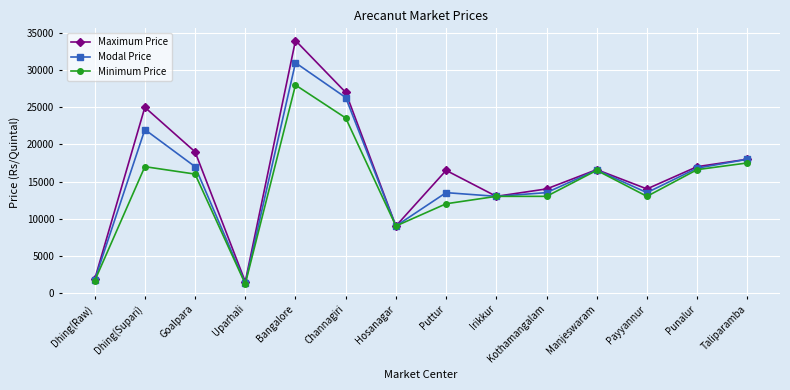

Rank the series at Kothamangalam from highest to lowest value.

Maximum Price, Modal Price, Minimum Price